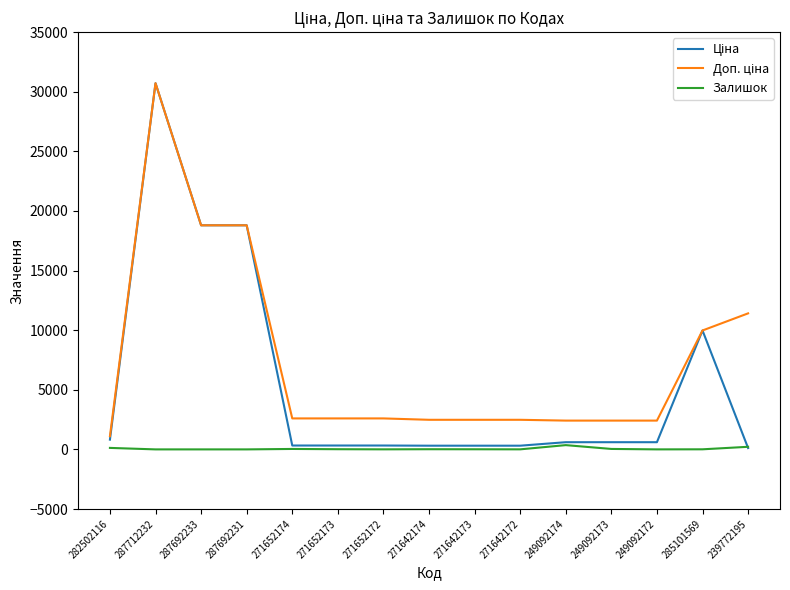

The value of Залишок at 287712232 is 0.0. True or false?

True